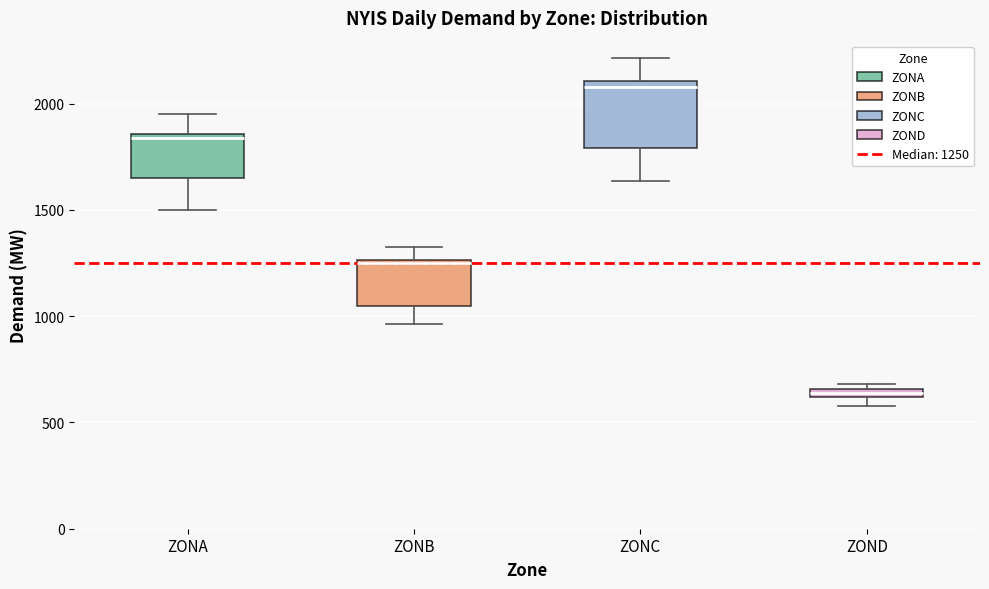

Where is the lower edge of the box for ZONB on the y-axis? The values are not printed on the chart, so give them approximately, as read against the axis.

1050